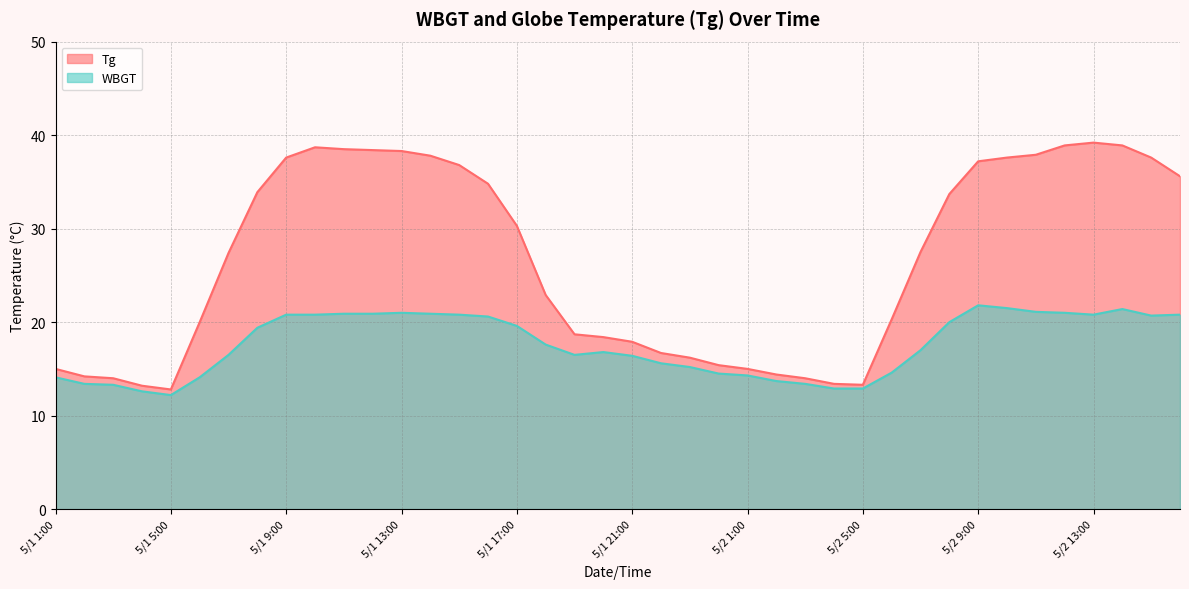

True or false: WBGT and Tg intersect in this chart.

False